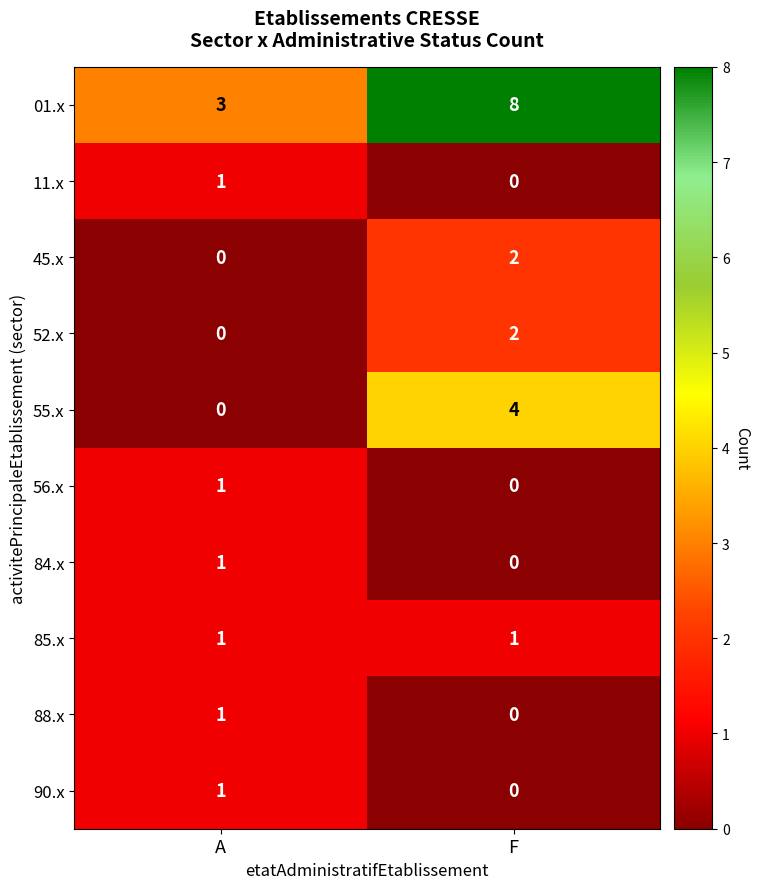

Where is 90.x nearest to the value 0?

F